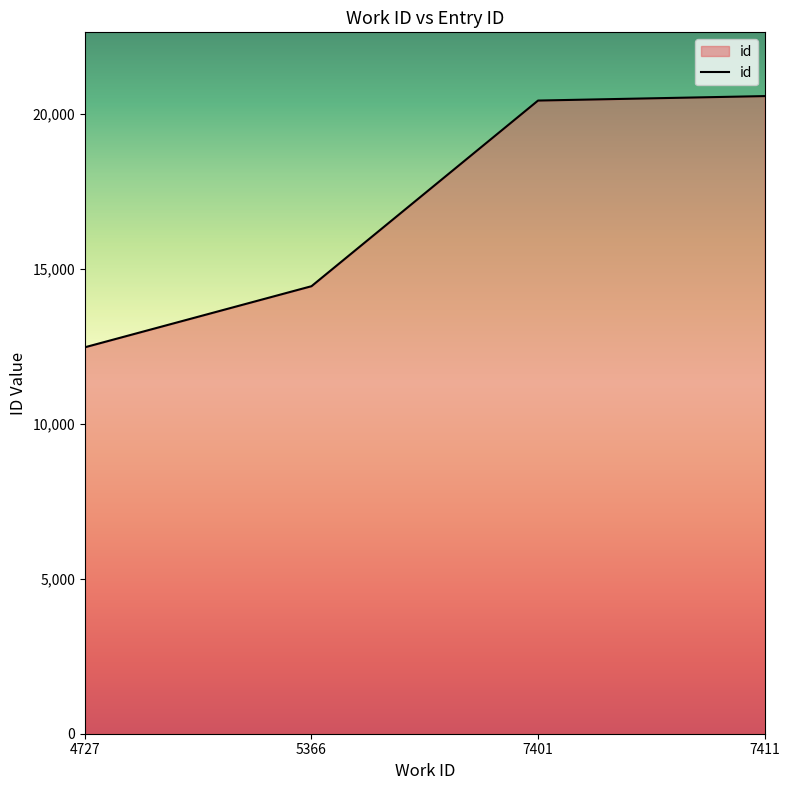

What is the maximum value shown in the chart?

20573